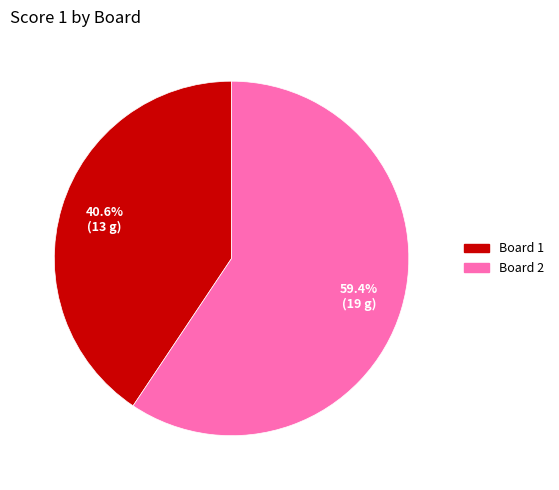

Which has a higher value, Board 1 or Board 2?

Board 2